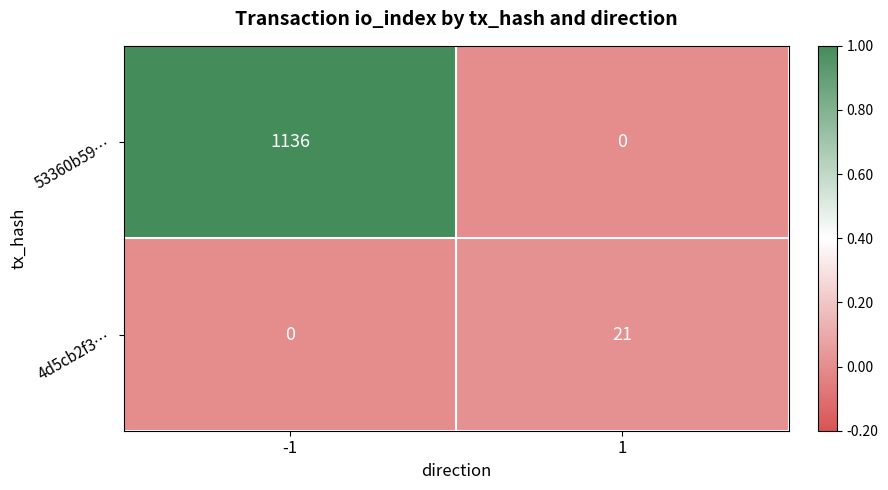

How many series are shown in this chart?

2